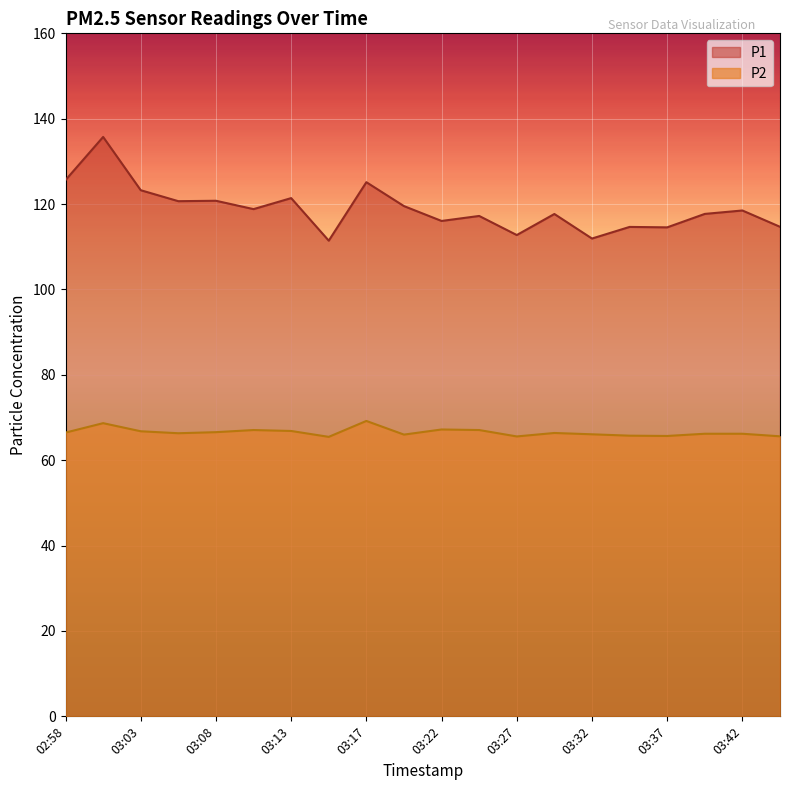

Count the number of data series in this chart.

2